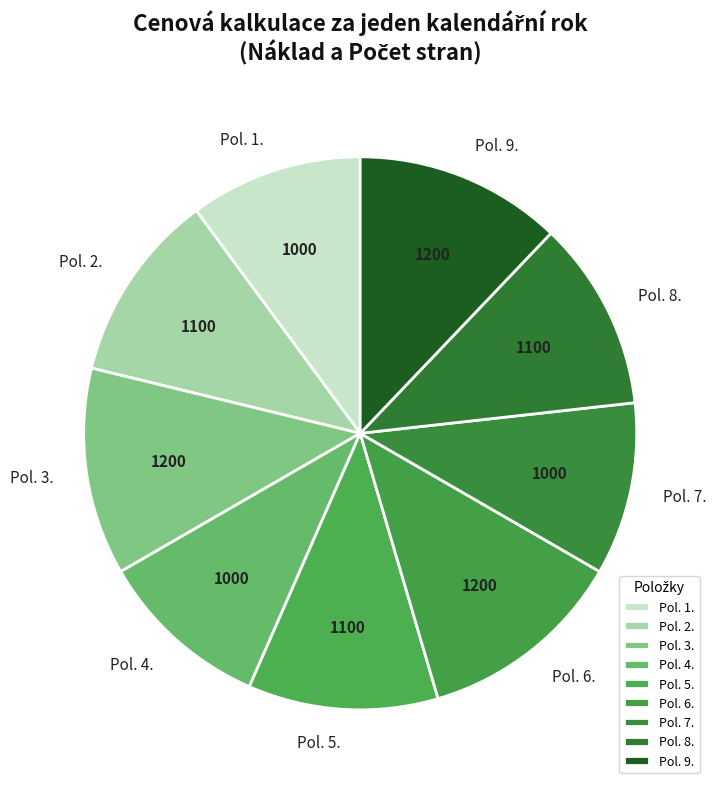

The Pol. 8. slice represents 5% of the pie. True or false?

False